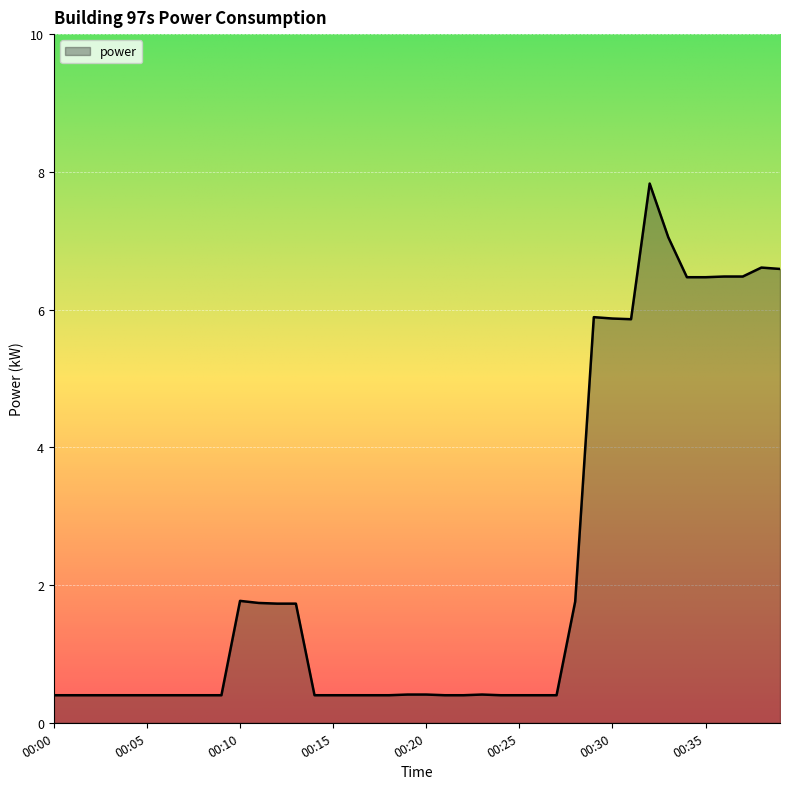

What is the minimum value shown in the chart?

0.4